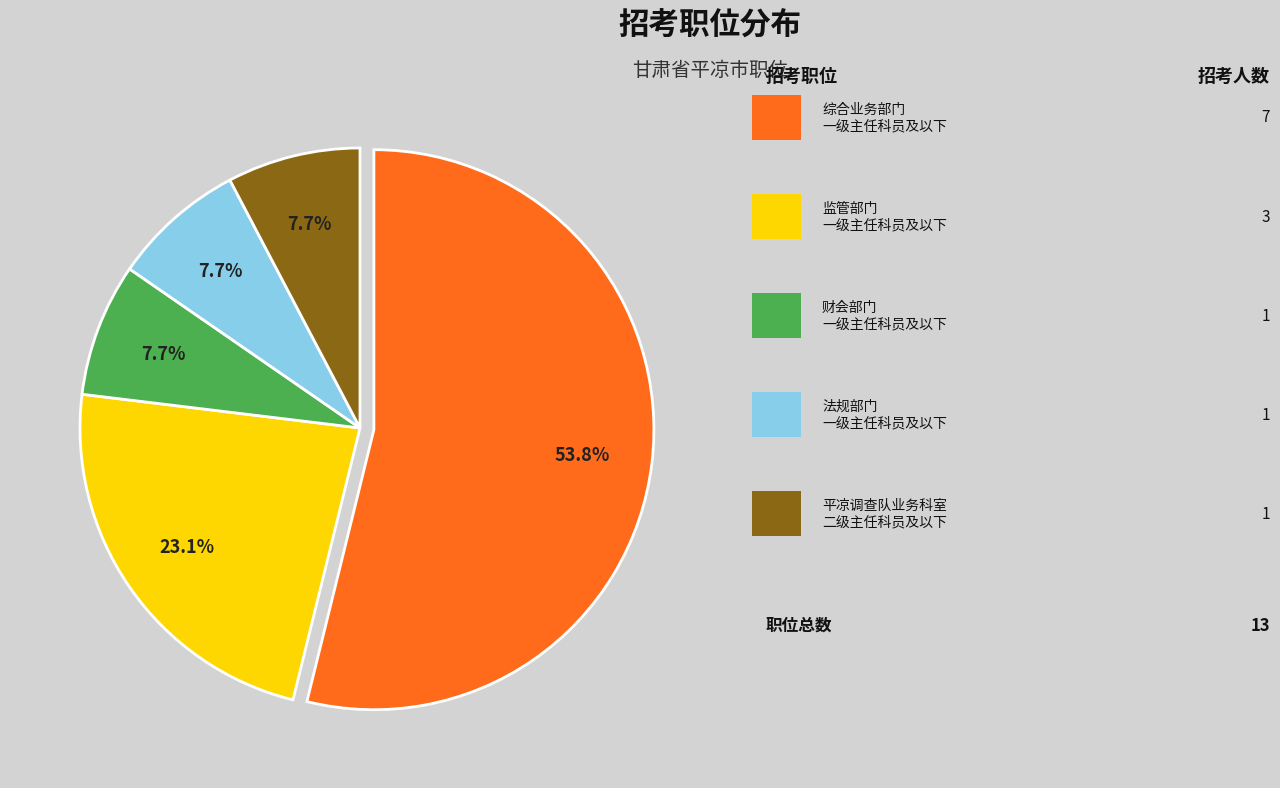

How many slices are in this pie chart?

5